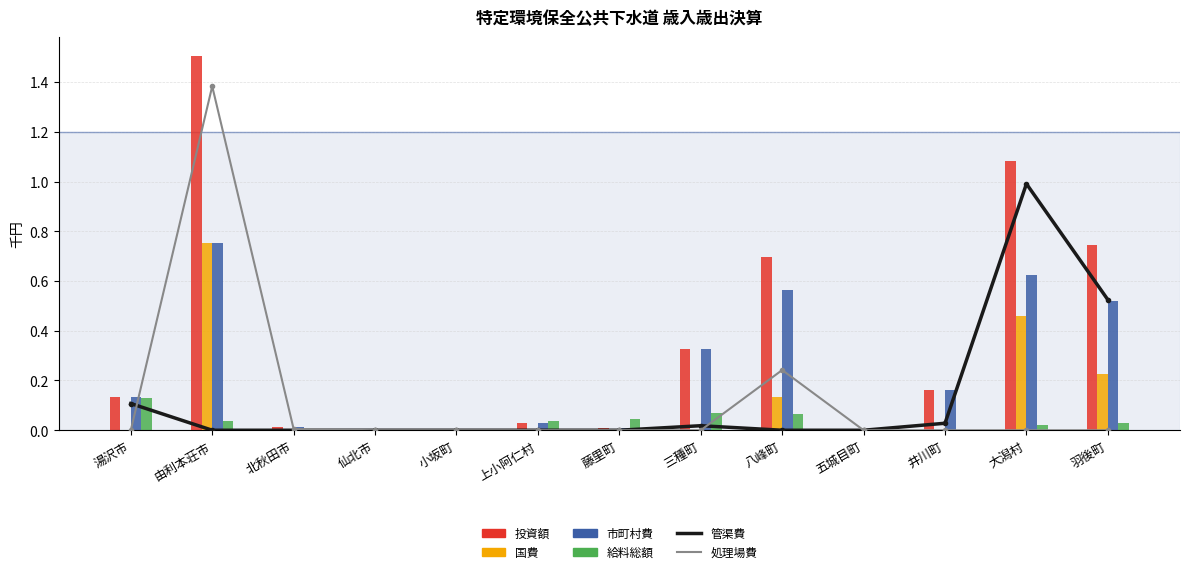

Which label corresponds to the largest value in the chart?

由利本荘市